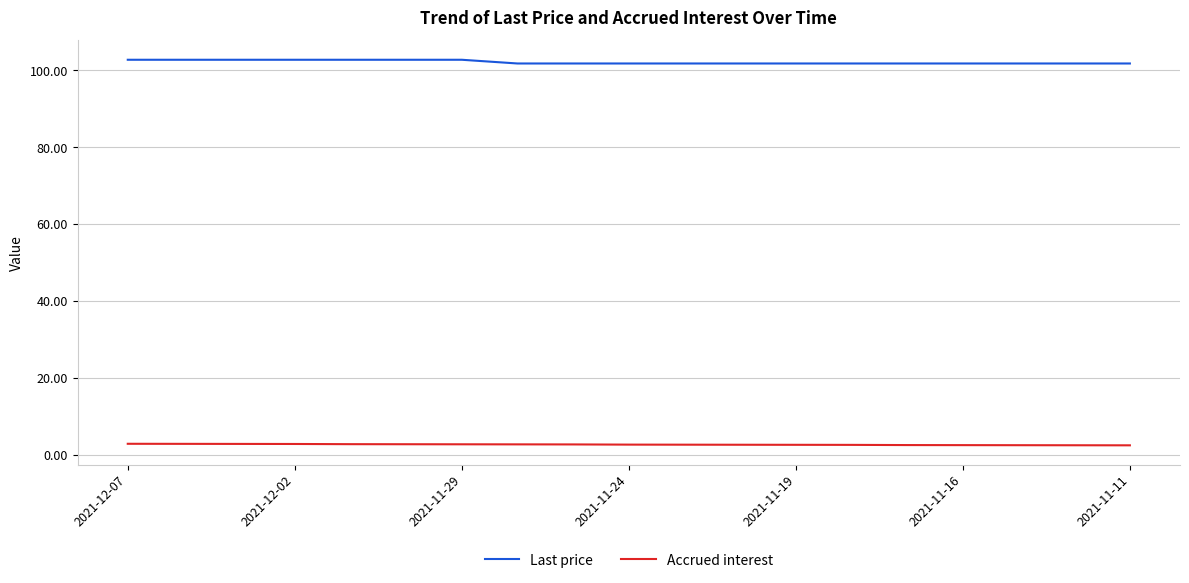

Rank the series by their maximum value, from lowest to highest.

Accrued interest, Last price